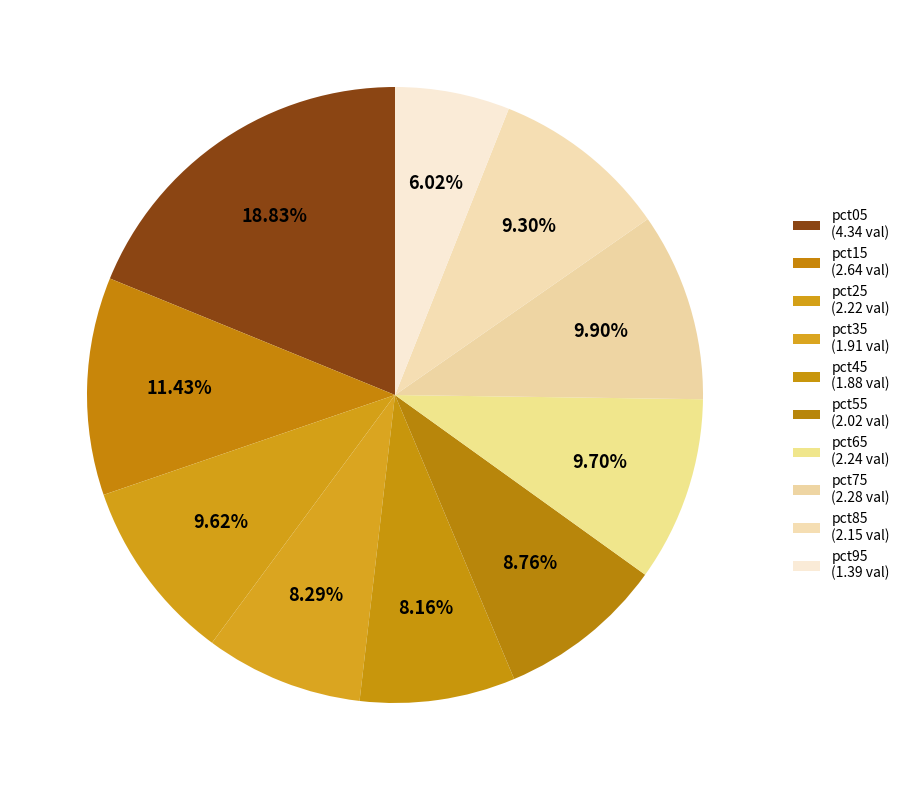

How many segments does this pie chart have?

10